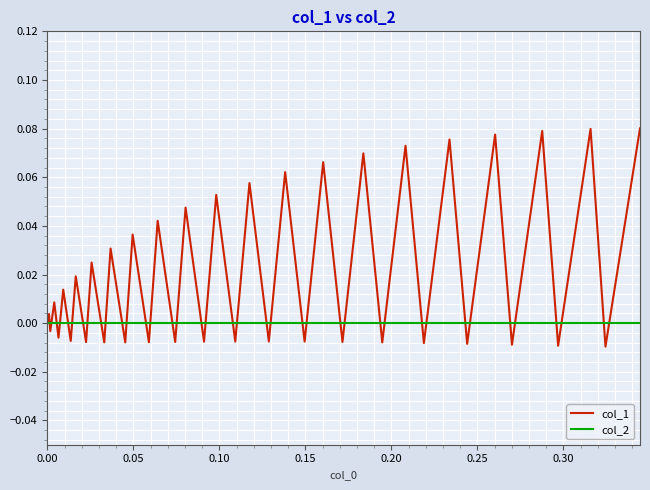

Which series has the widest spread of values?

col_1